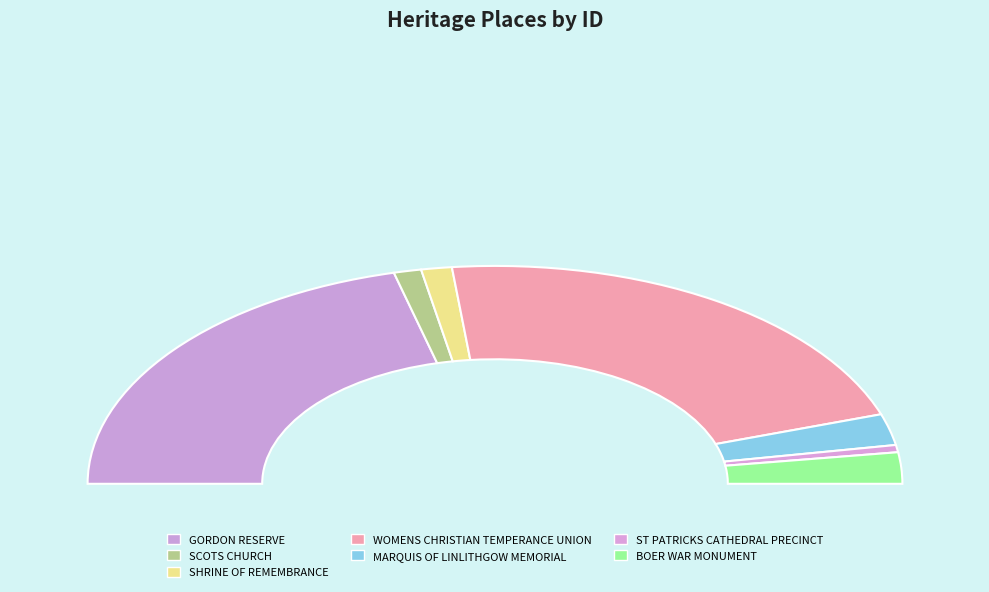

Which category has the biggest portion of the pie?

WOMENS CHRISTIAN TEMPERANCE UNION